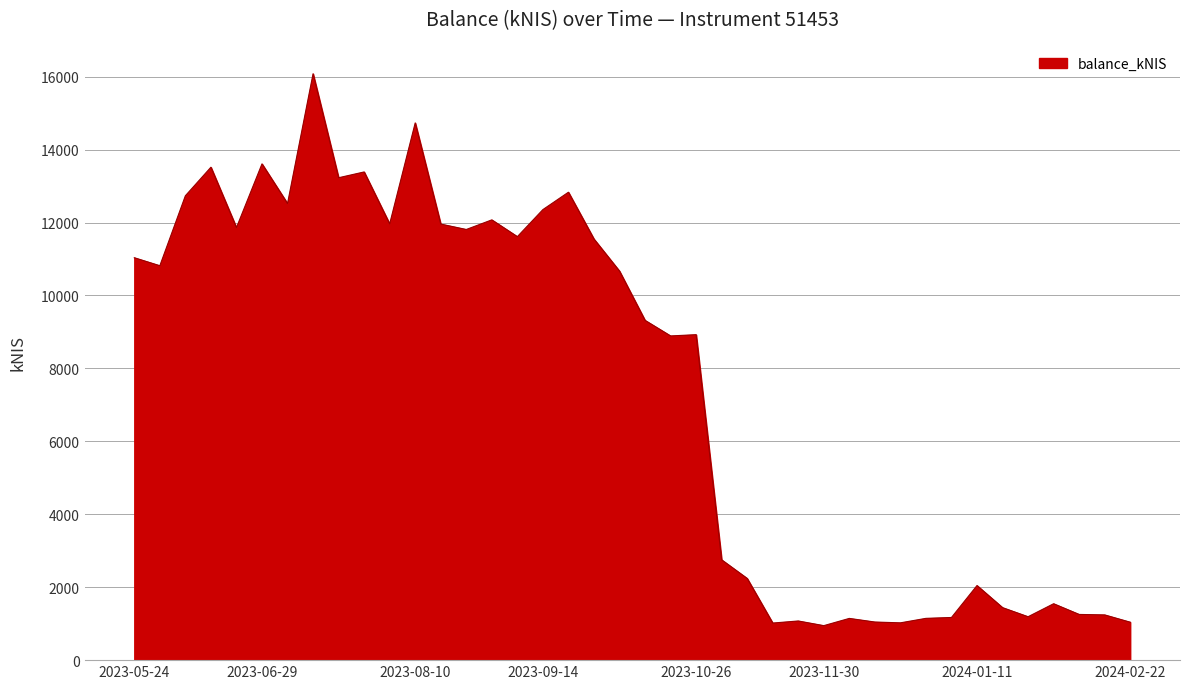

What is the smallest value displayed?

946.0